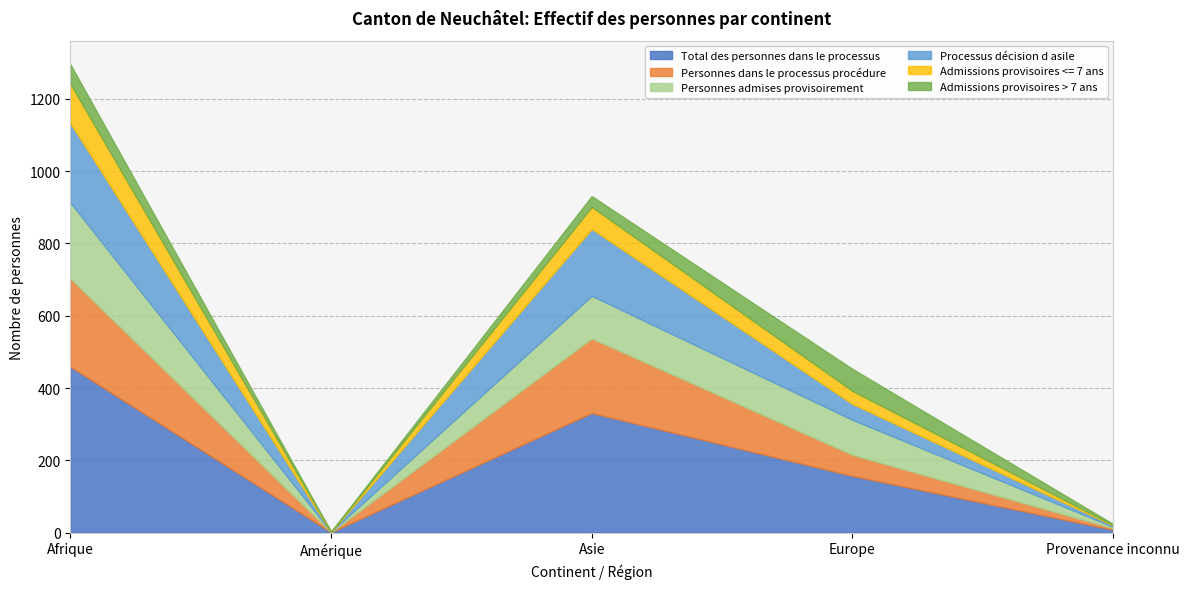

Which series has the largest range (max minus min)?

Total des personnes dans le processus